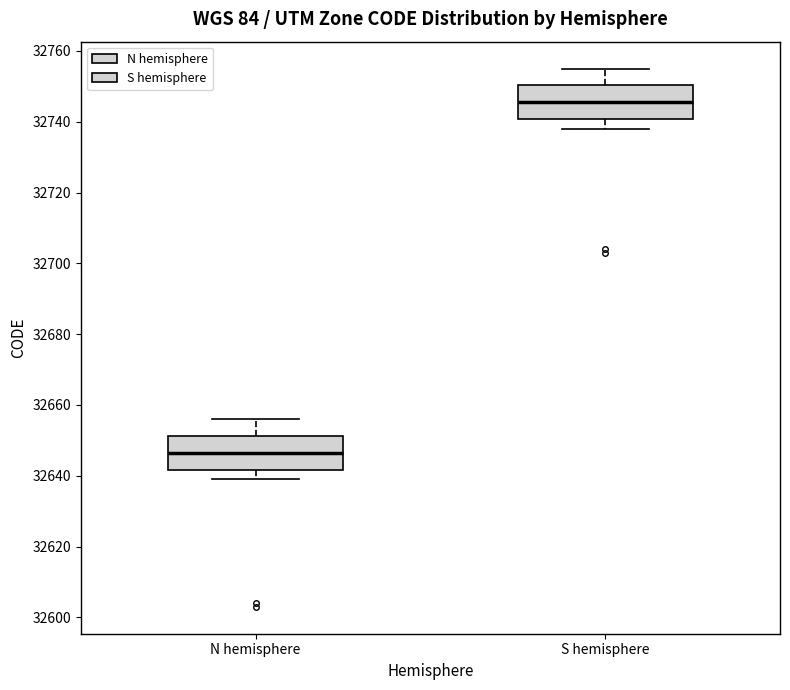

Which box has the highest median line?

S hemisphere